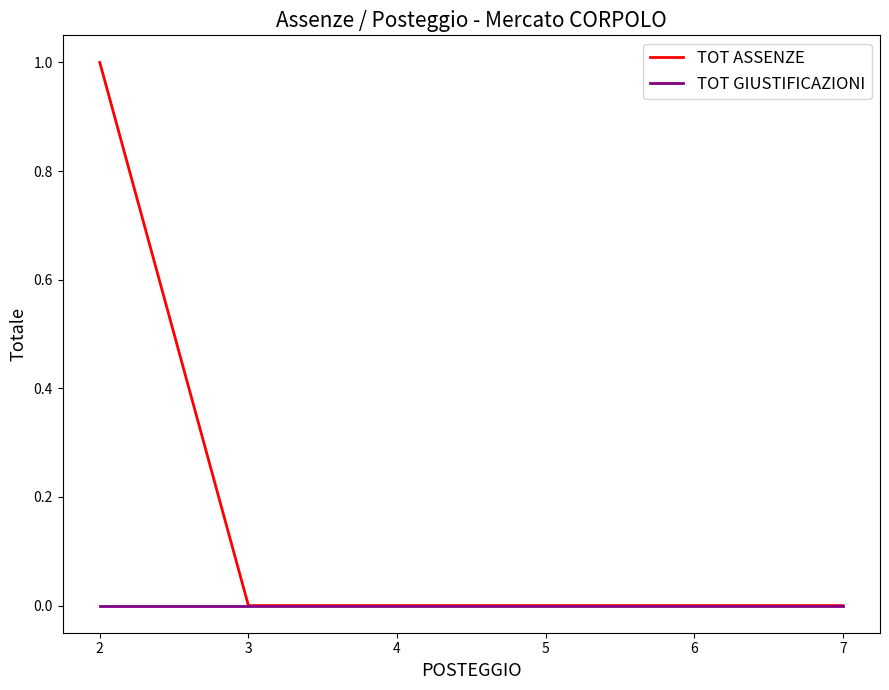

Which series has the largest total across all categories?

TOT ASSENZE